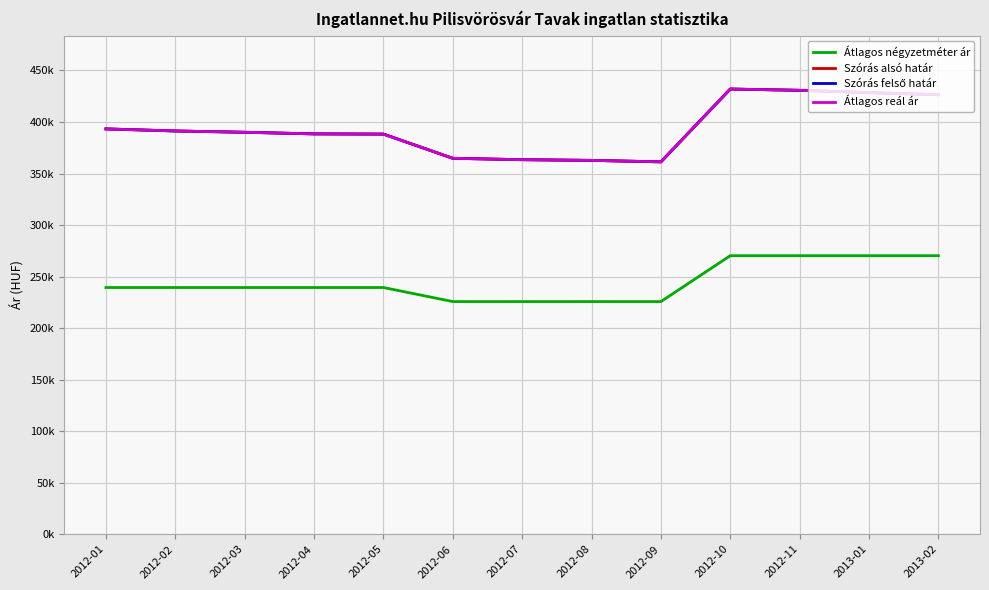

Rank the series by their maximum value, from highest to lowest.

Szórás alsó határ, Szórás felső határ, Átlagos reál ár, Átlagos négyzetméter ár